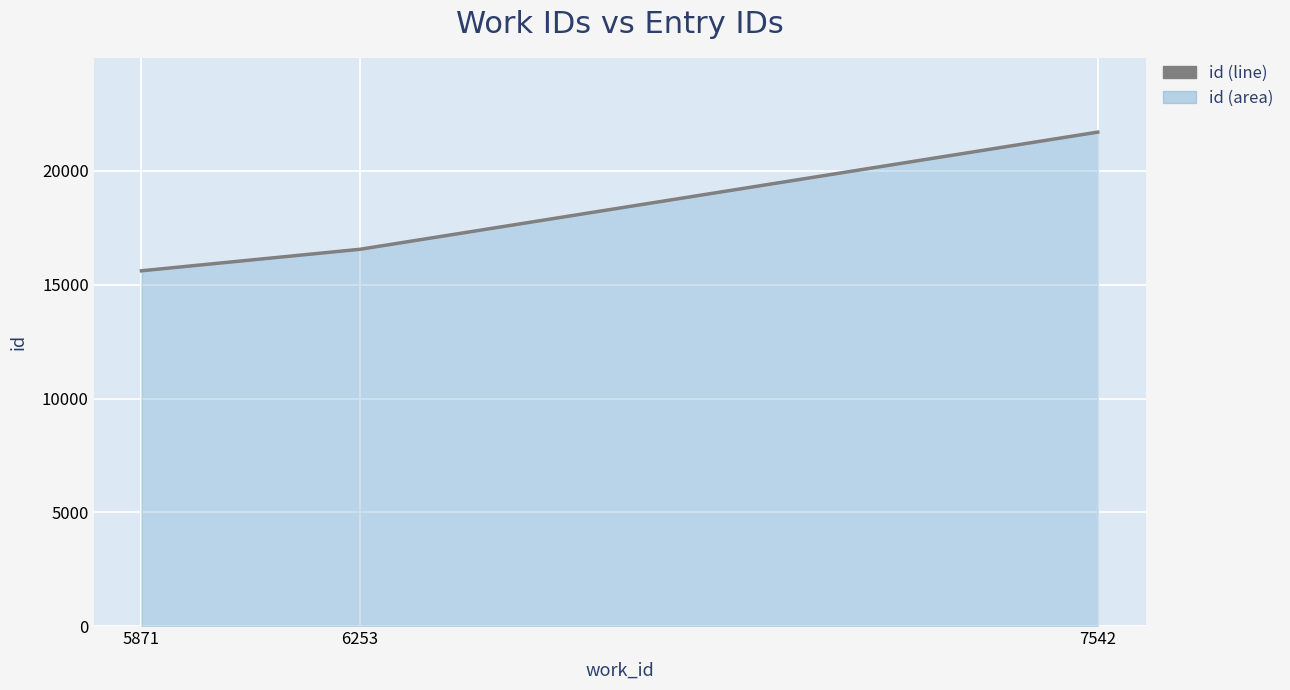

At which label is the value closest to 18656?

6253